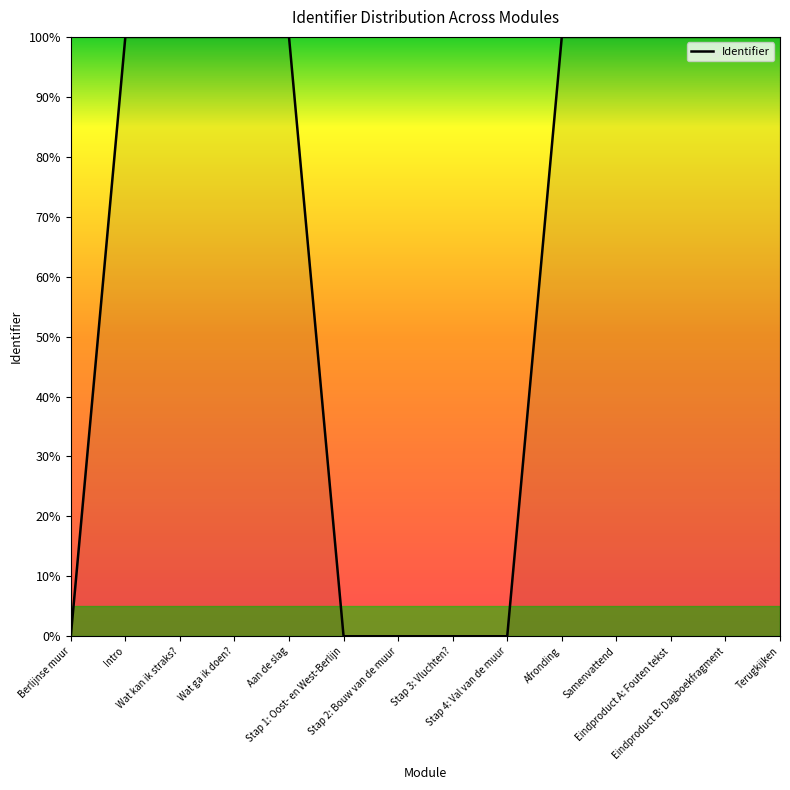

What is the greatest value displayed?

100.0